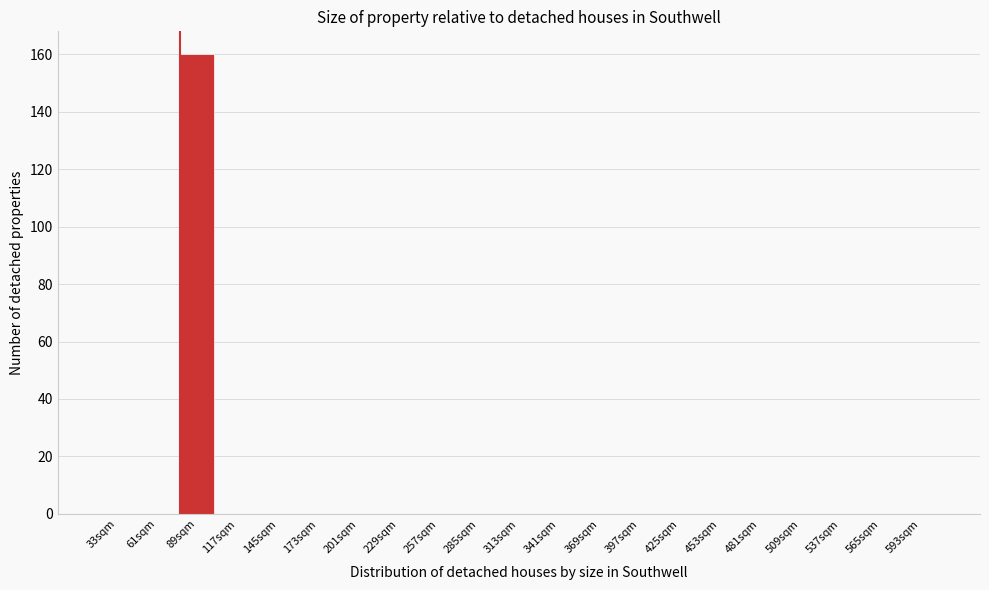

Reading left to right, what are all the values shown in this chart?

33sqm=0	61sqm=0	89sqm=160	117sqm=0	145sqm=0	173sqm=0	201sqm=0	229sqm=0	257sqm=0	285sqm=0	313sqm=0	341sqm=0	369sqm=0	397sqm=0	425sqm=0	453sqm=0	481sqm=0	509sqm=0	537sqm=0	565sqm=0	593sqm=0